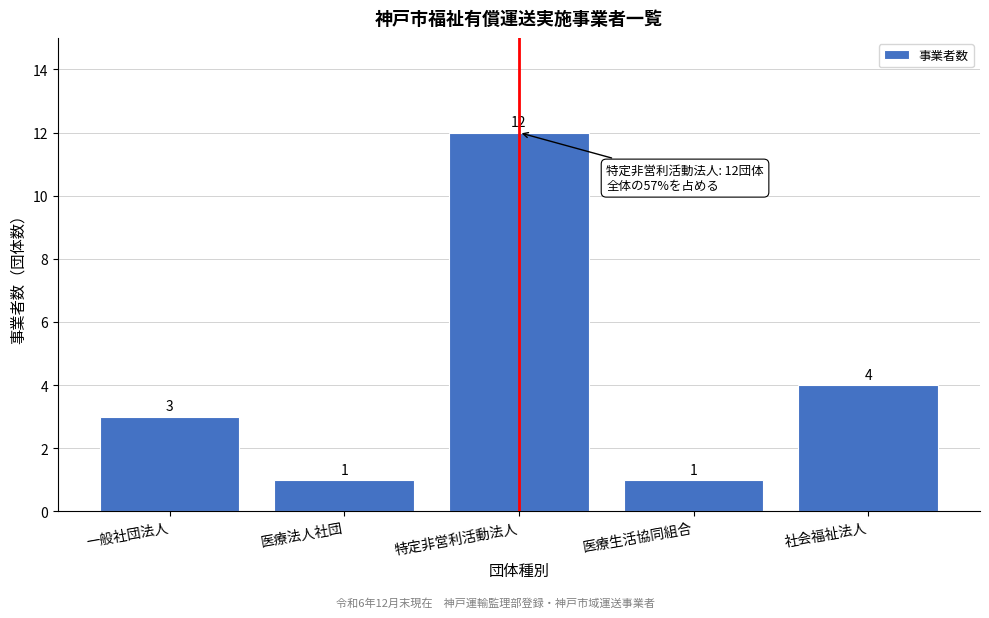

Reading left to right, list all the values displayed in this chart.

3	1	12	1	4